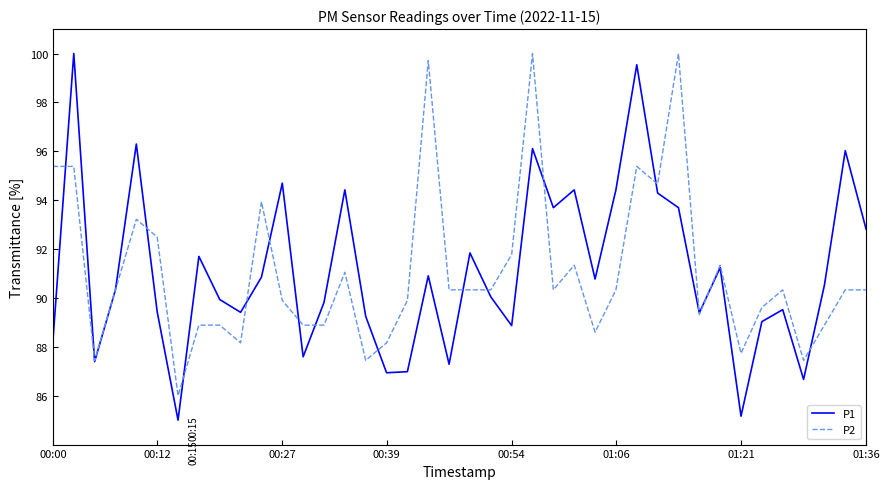

Which series has the largest range (max minus min)?

P1